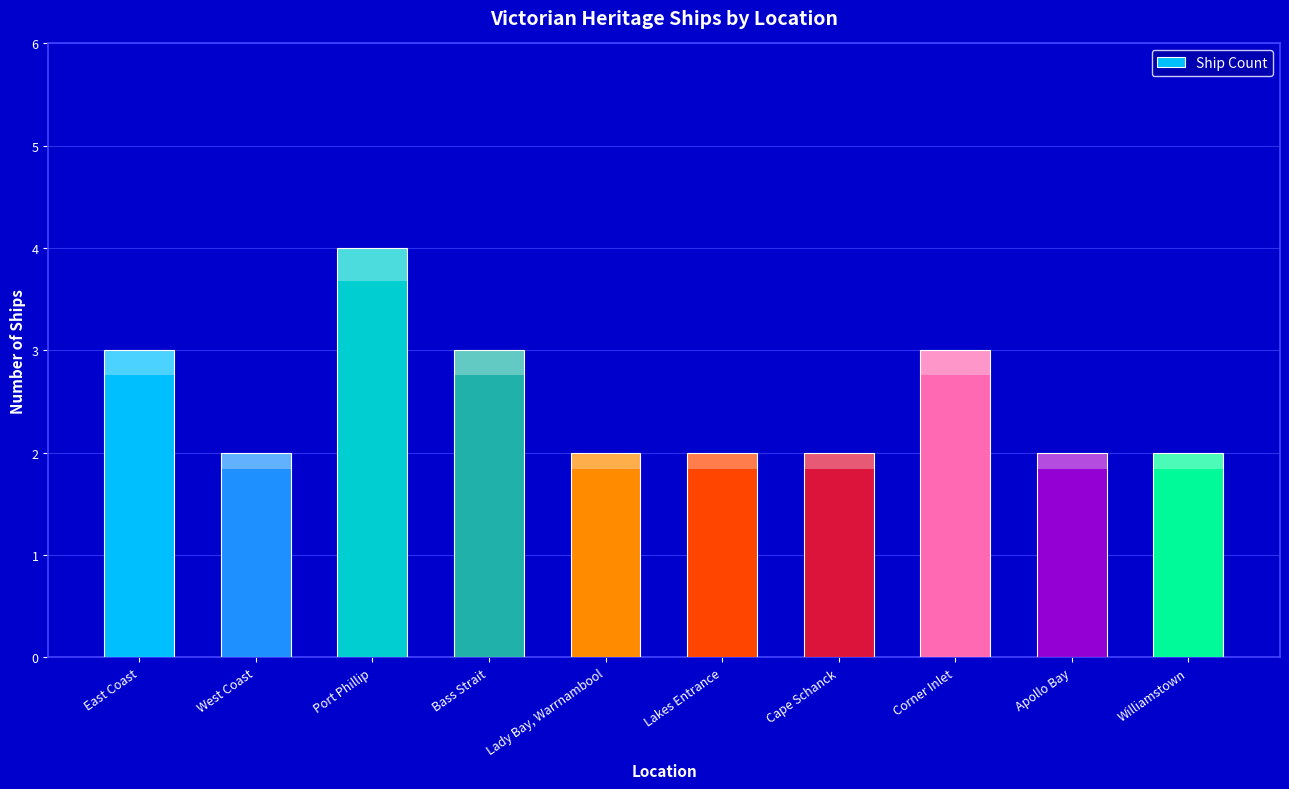

At which category does the chart reach its peak across all series?

Port Phillip